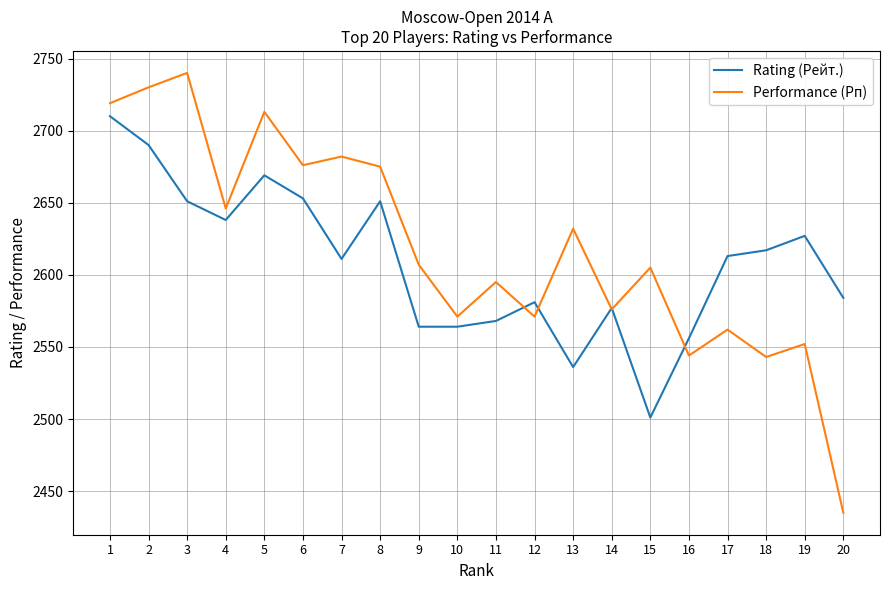

Read the Rating (Рейт.) value at 16.

2556